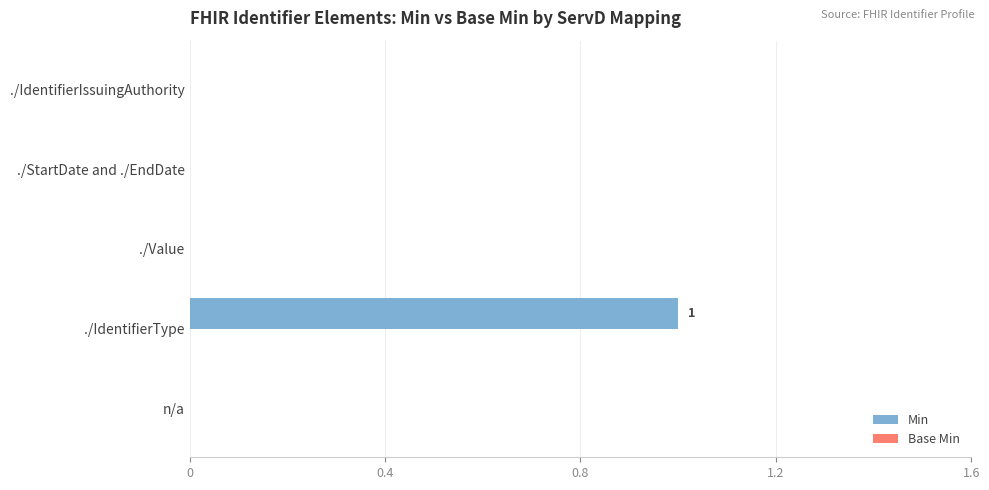

The value at ./Value is 0. True or false?

True